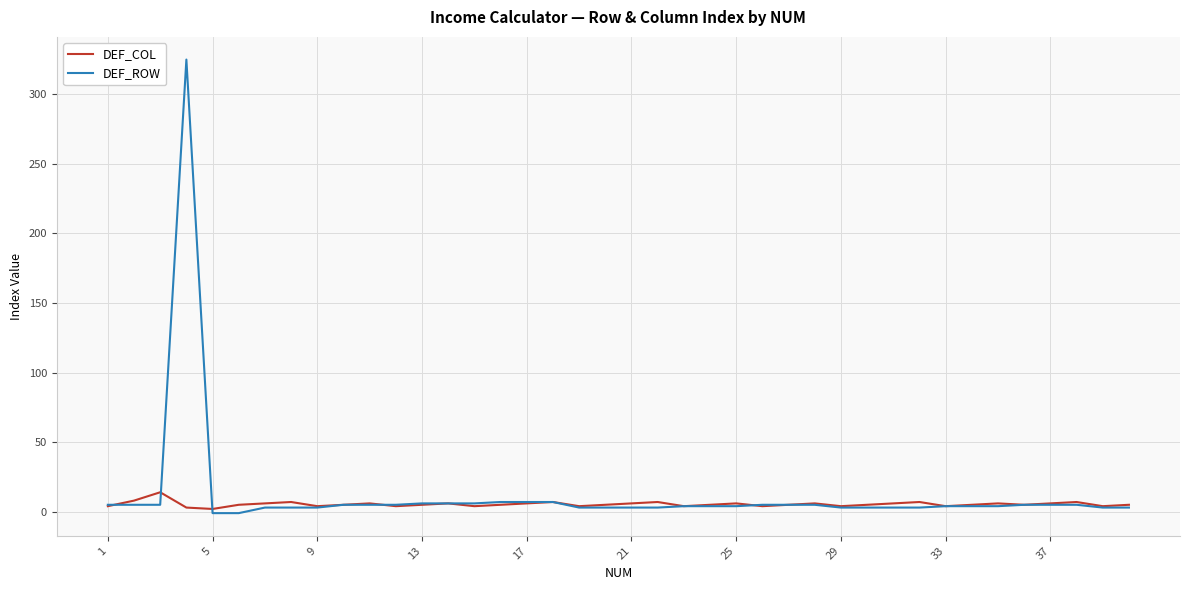

What is the difference between the maximum and minimum values in the DEF_ROW series?

326